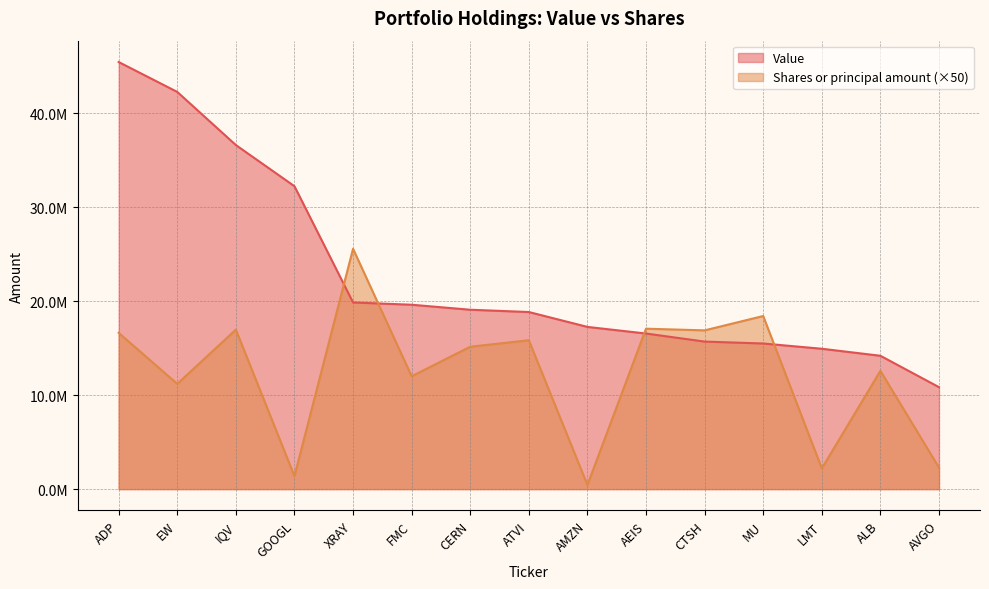

What position from the left is GOOGL?

4